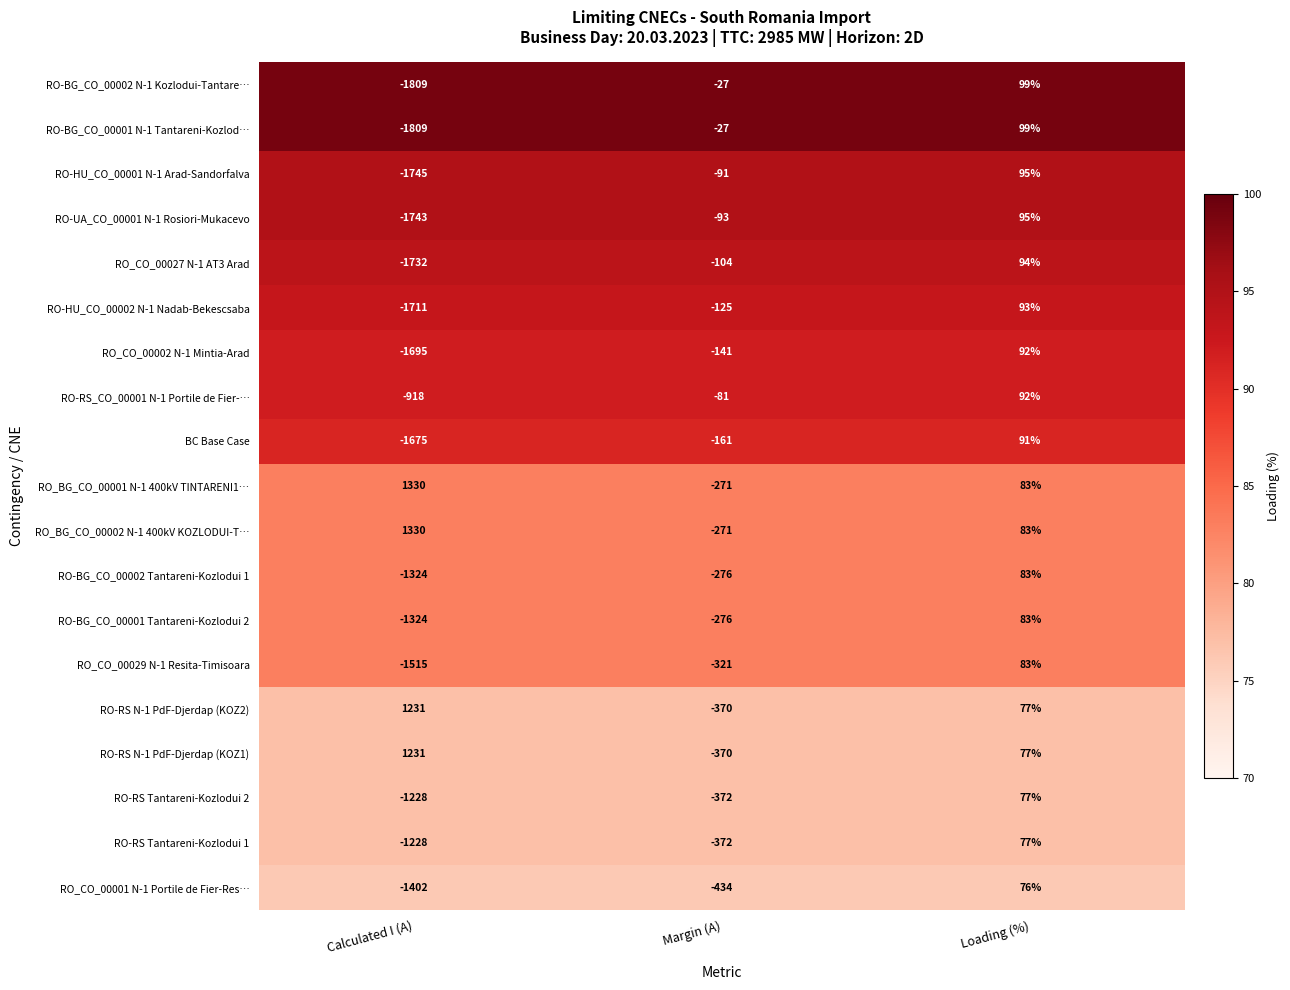

Between Margin (A) and Loading (%), which series saw the biggest shift?

RO_CO_00001 N-1 Portile de Fier-Res…